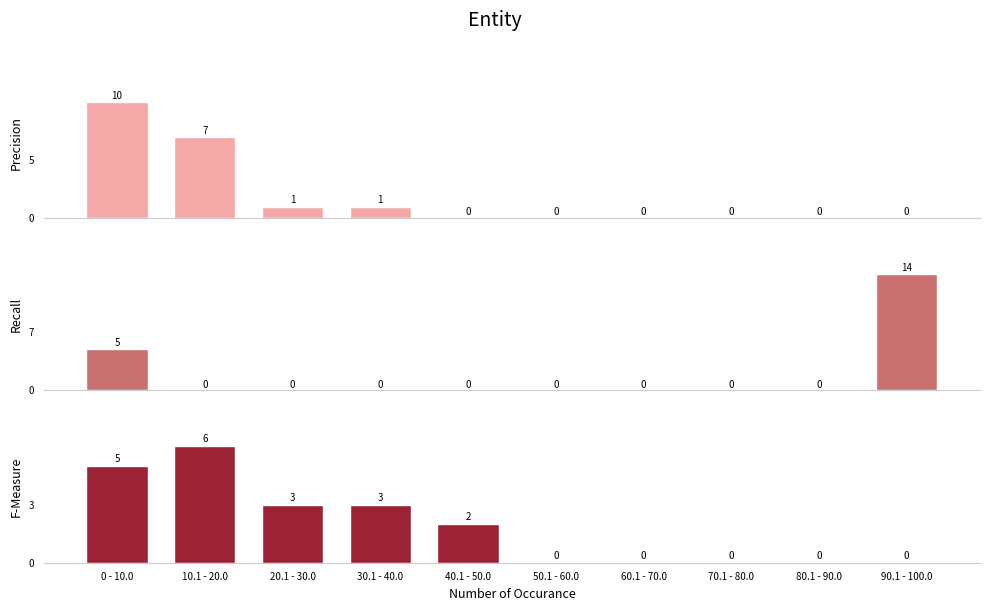

Which series has the largest total across all categories?

Precision